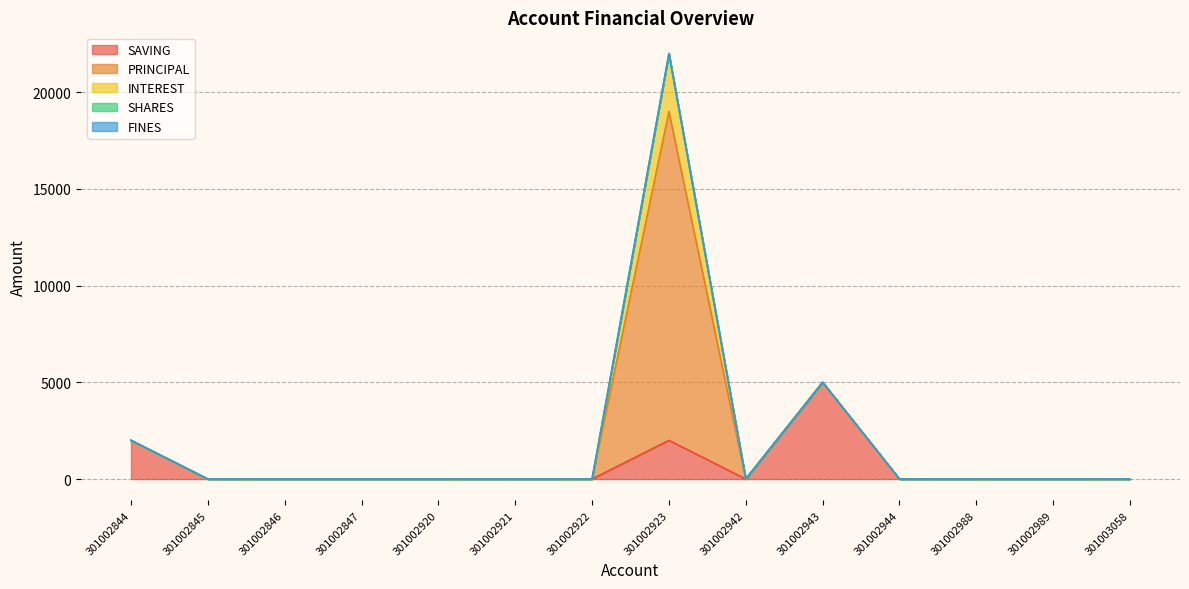

Rank the series by their maximum value, from lowest to highest.

SHARES, FINES, INTEREST, SAVING, PRINCIPAL